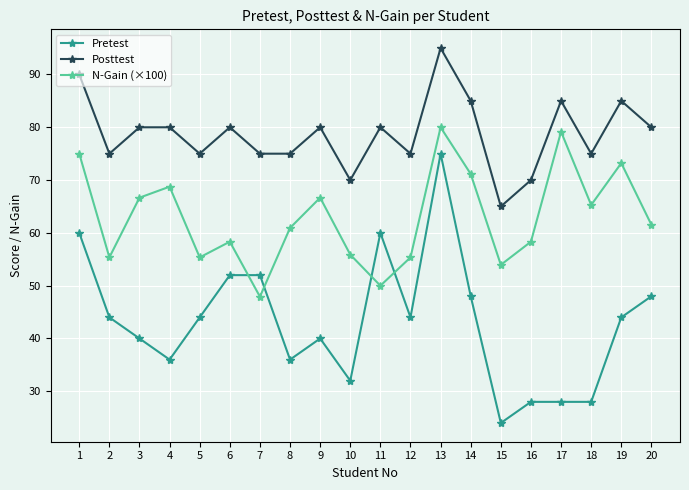

Rank the series by their maximum value, from lowest to highest.

Pretest, N-Gain (×100), Posttest